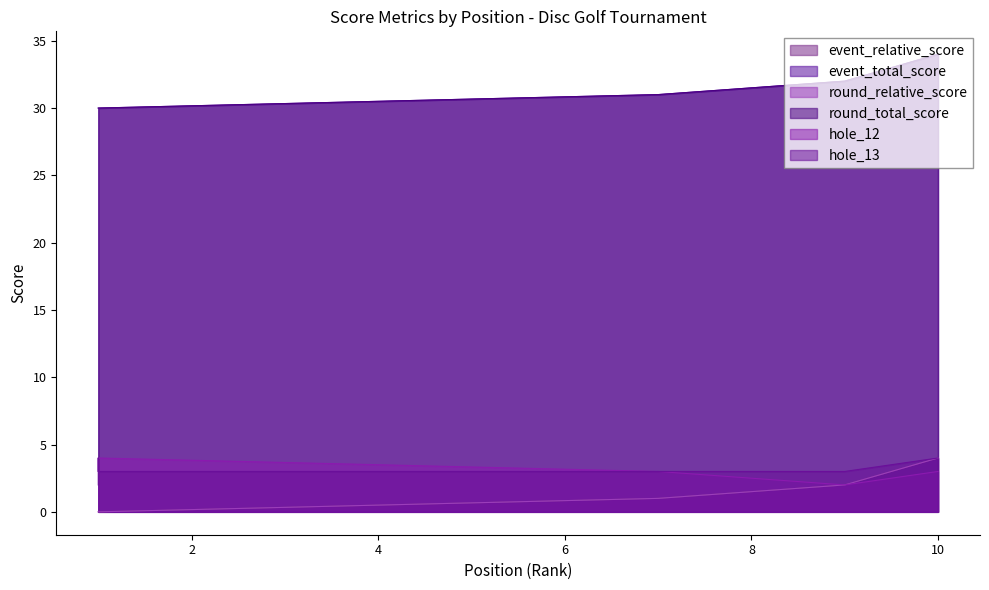

True or false: round_relative_score and event_relative_score cross at least once.

False